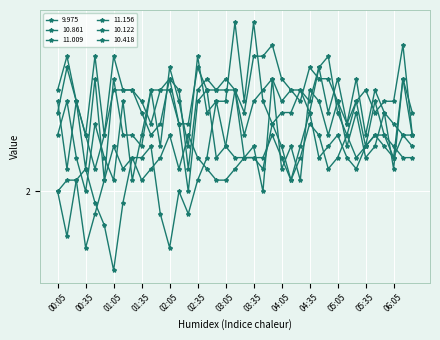

Is this an area chart (filled region under the line)?

No